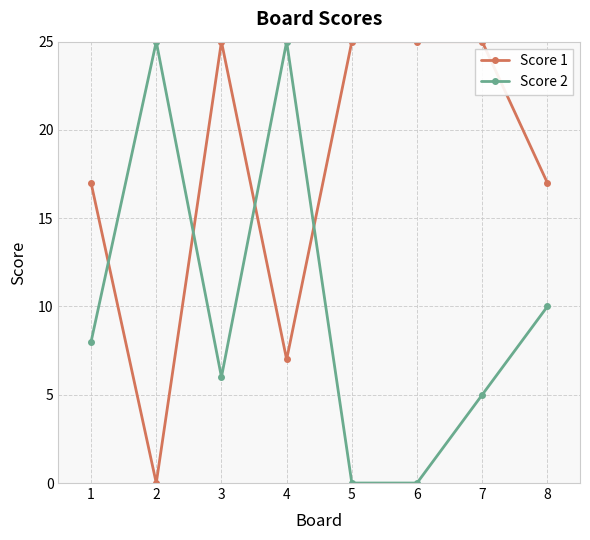

At 2, list the series in order from smallest to largest.

Score 1, Score 2